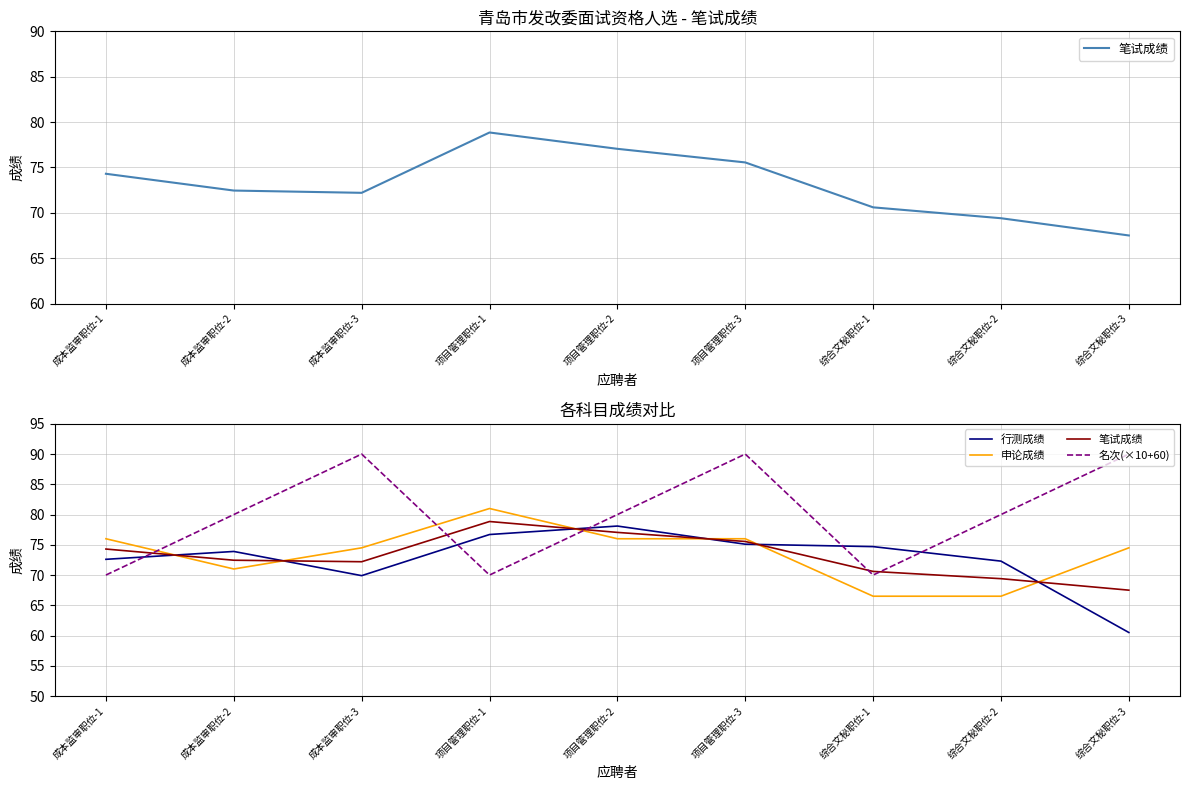

What is the label of the 6th point from the left?

项目管理职位-3